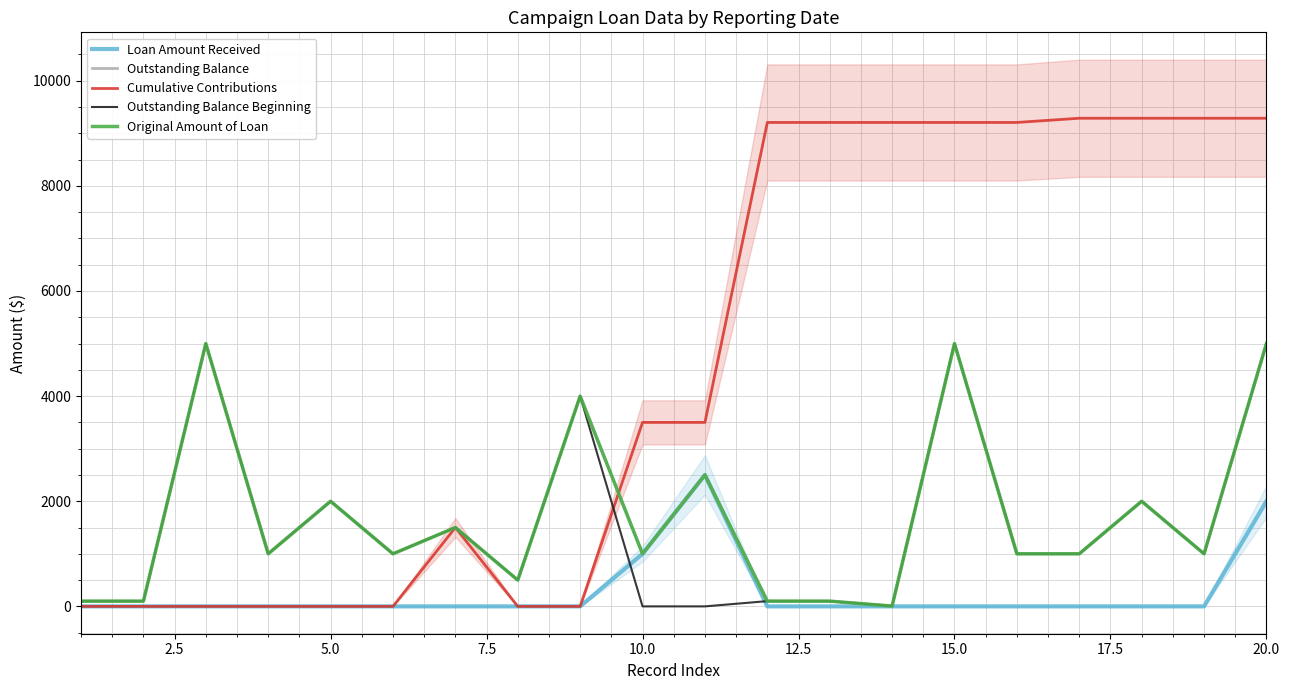

What is the value of the Outstanding Balance point at the 7th from the left?

1500